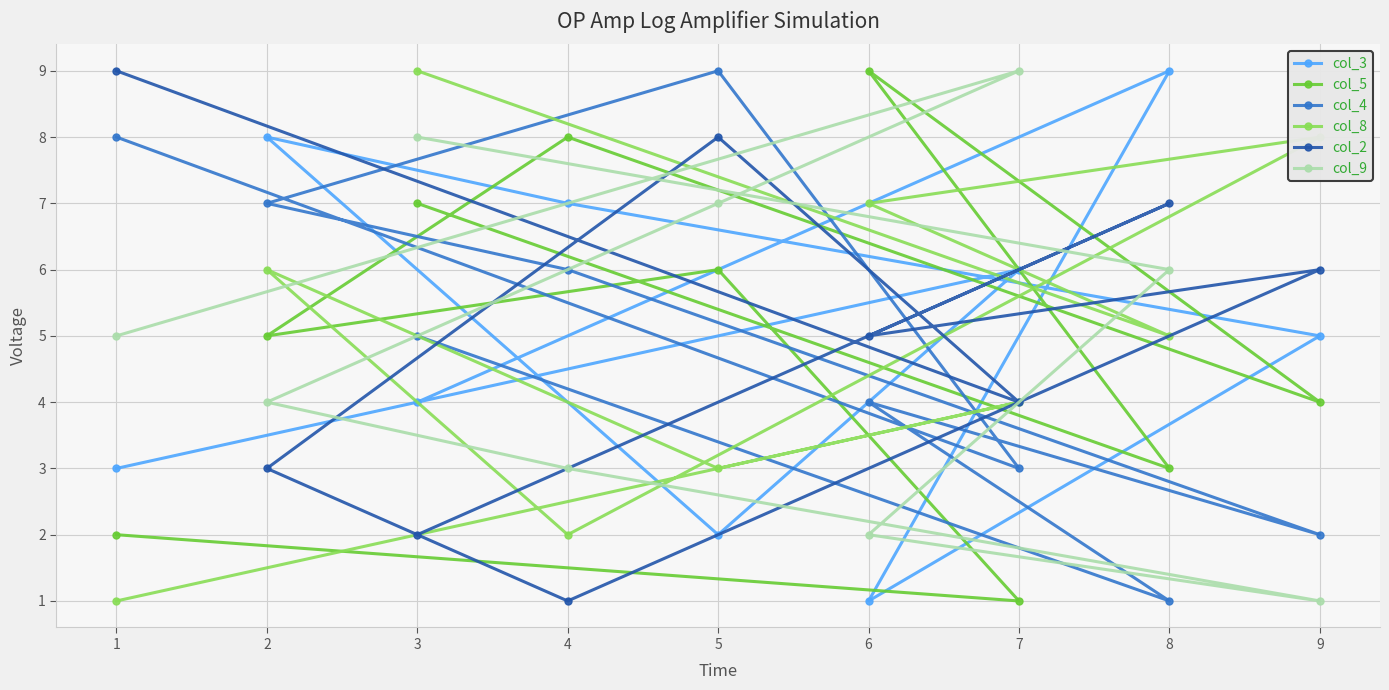

The value of col_5 at 8 is 3. True or false?

True